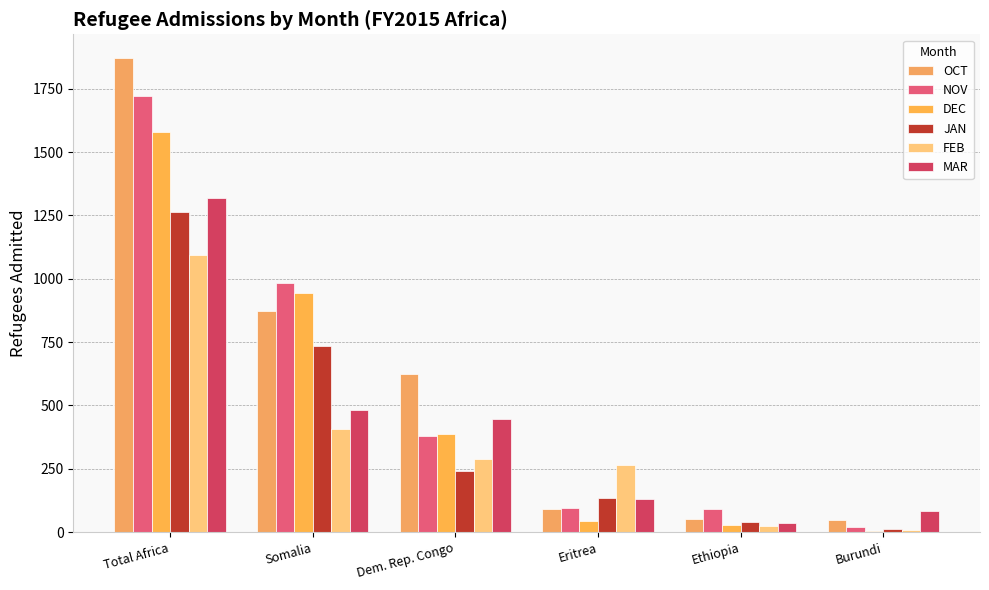

What is the lowest value of the NOV series?

19